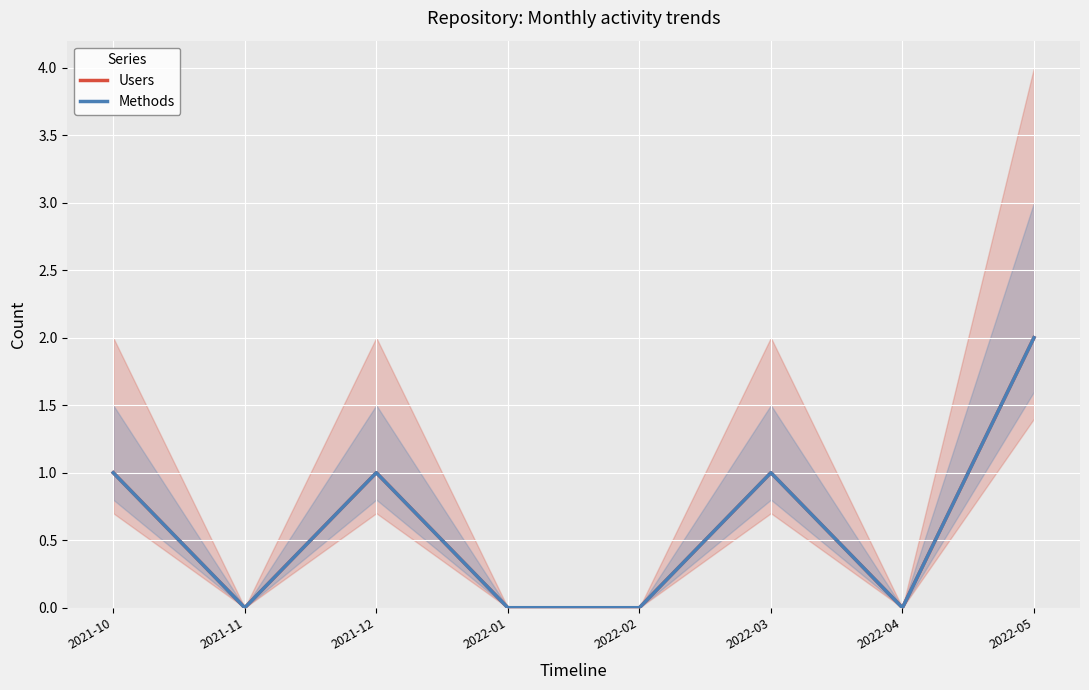

At how many categories does at least one series exceed 0?

4